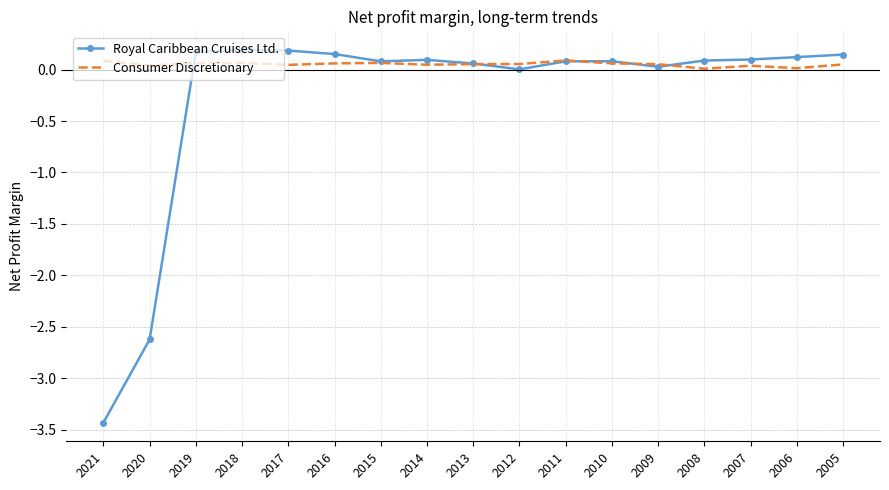

Which category has the lowest value across all series?

2021